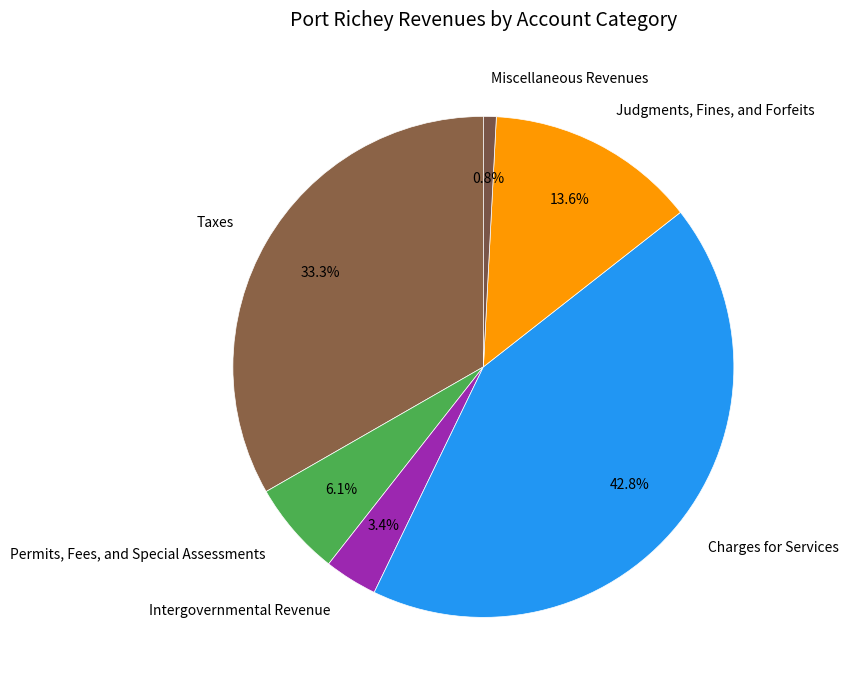

To the nearest percent, what is the average slice percentage?

17%